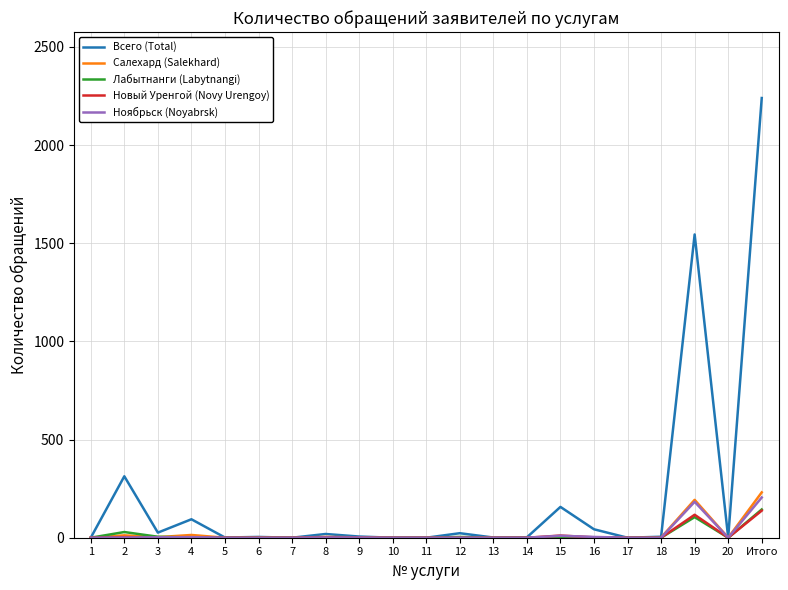

True or false: Лабытнанги (Labytnangi) has more than 0 points higher than both neighbors.

True